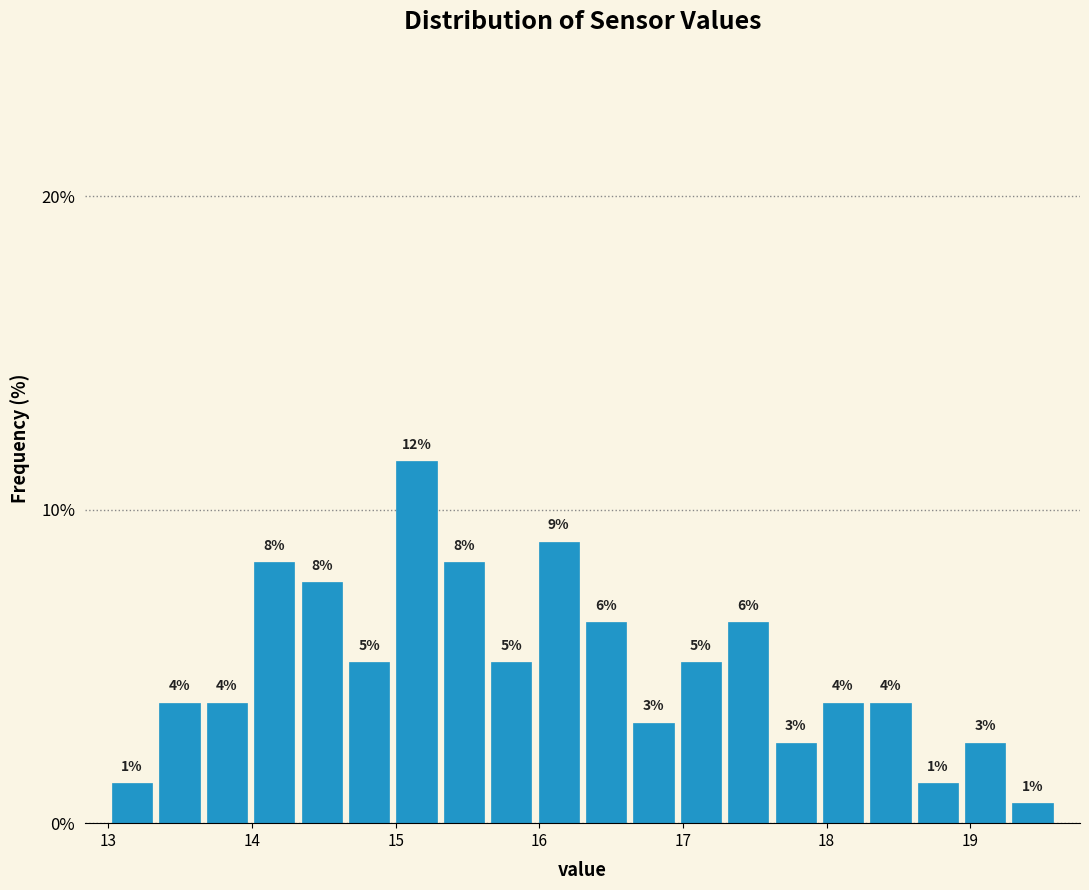

Read against the x-axis, roughly where is the centre of the tallest bar?

15.1